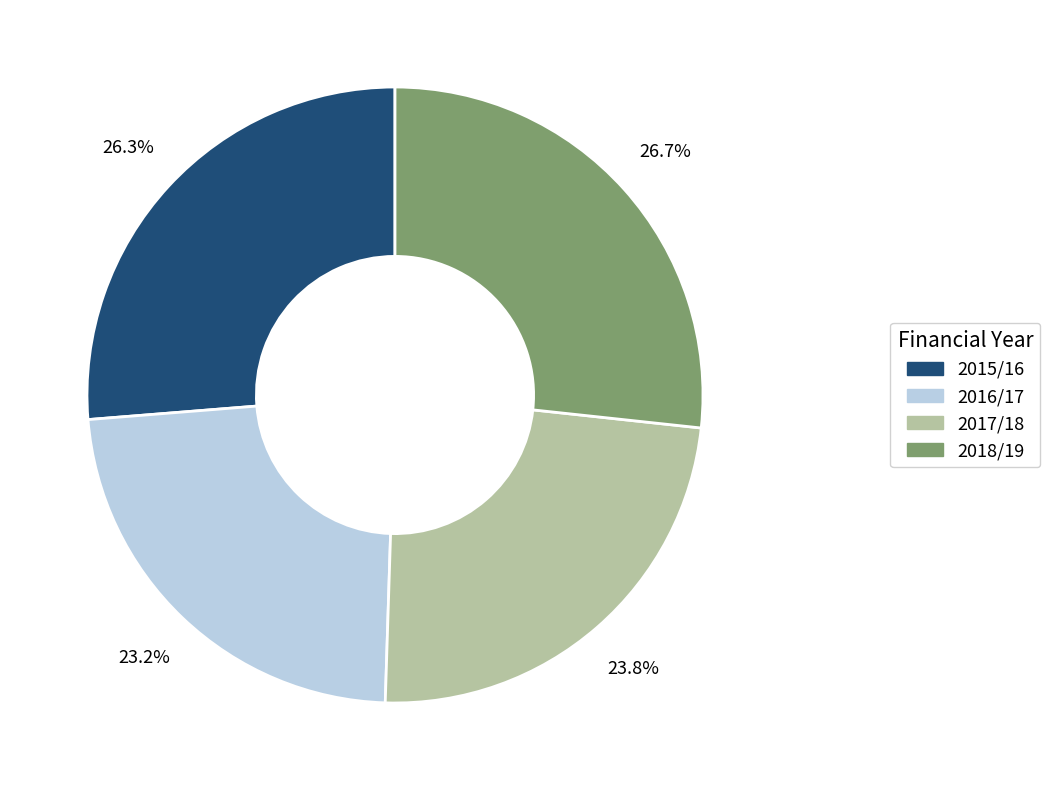

To the nearest percent, what is the average slice percentage?

25%